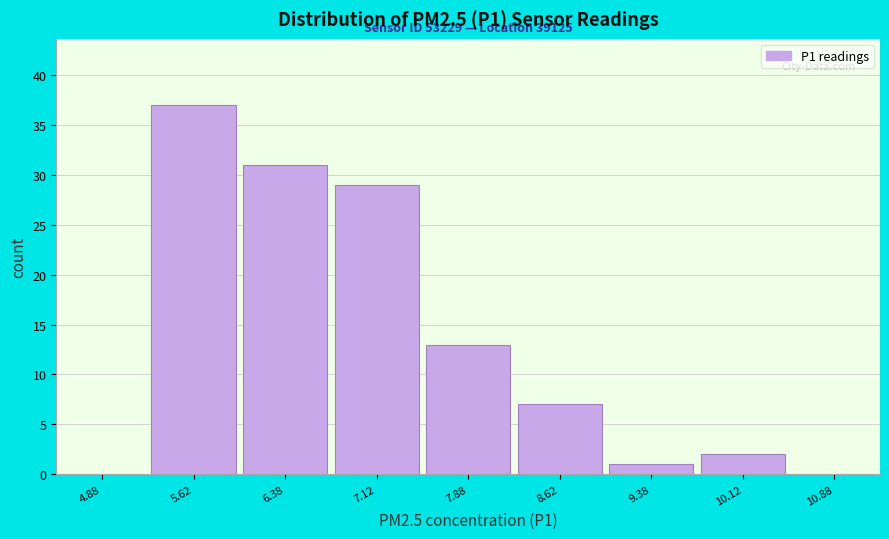

Over which range of the x-axis is the bar tallest?

5.25 to 6.00